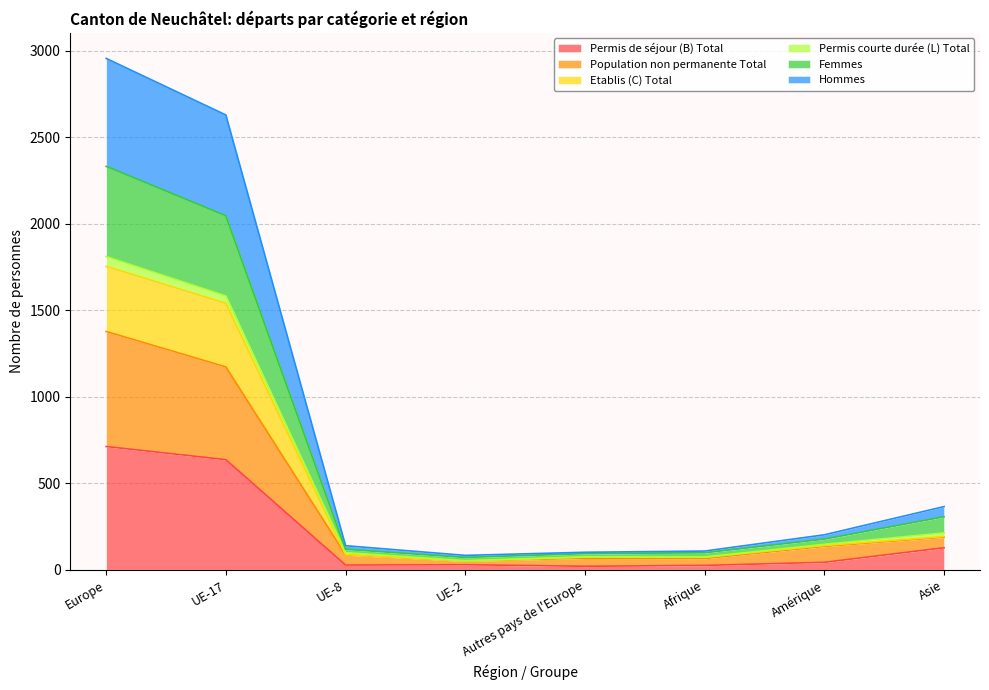

What is the maximum value for Permis de séjour (B) Total?

712